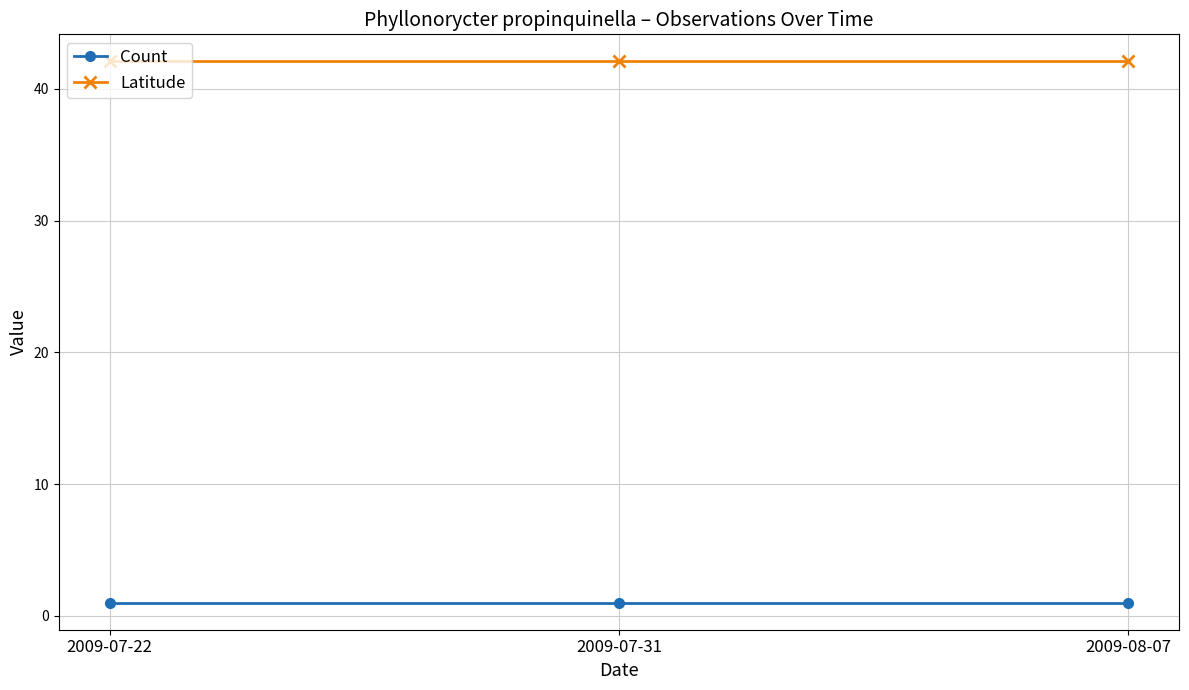

Which series has the largest total across all categories?

Latitude